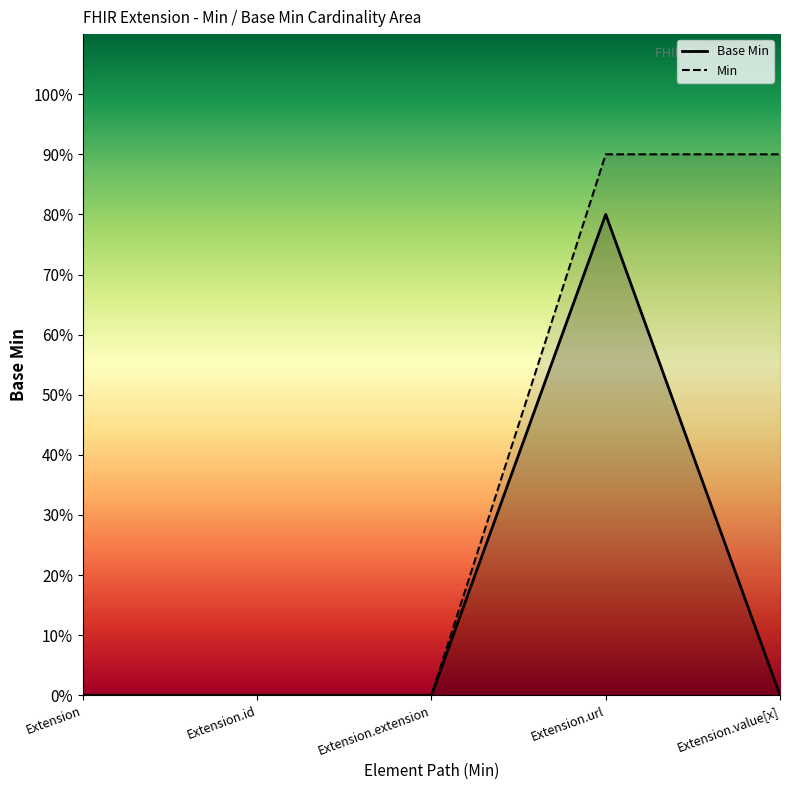

Which category has the highest value across all series?

Extension.url